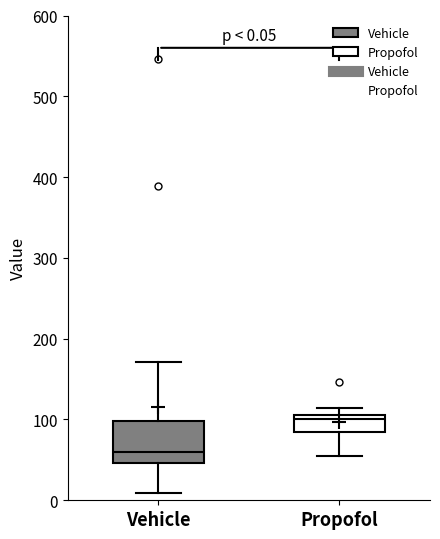

Which box is the tallest, from its lower edge to its upper edge?

Vehicle